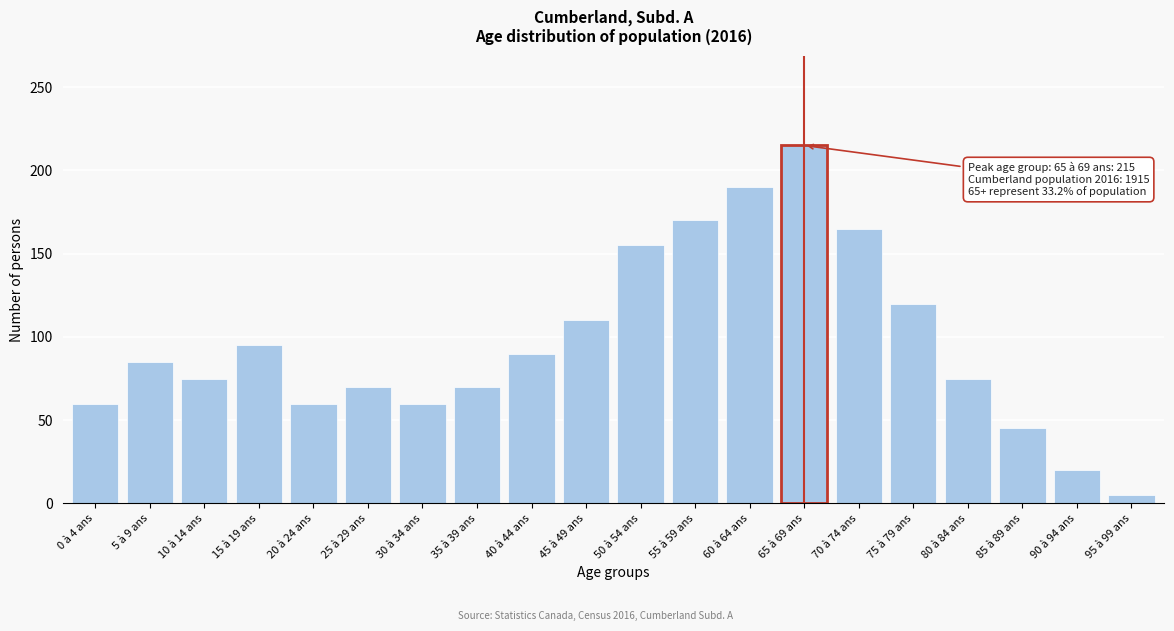

Reading left to right, transcribe all the data shown in this chart.

60	85	75	95	60	70	60	70	90	110	155	170	190	215	165	120	75	45	20	5